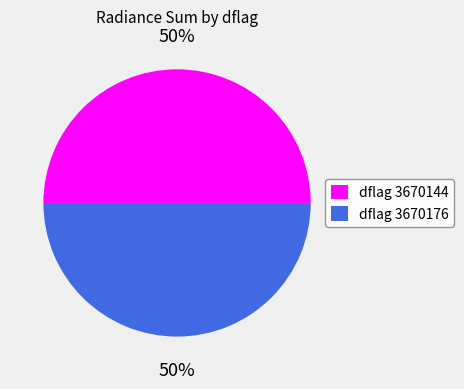

To the nearest percent, what is the combined percentage of dflag 3670176 and dflag 3670144?

100%